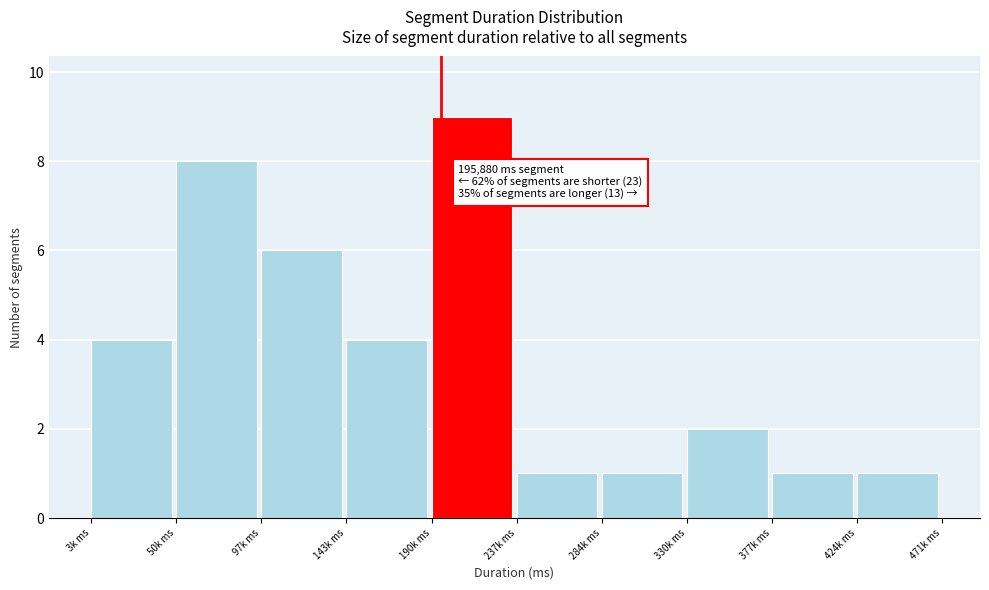

Reading right to left, list all the values displayed in this chart.

424k ms=1	377k ms=1	330k ms=2	284k ms=1	237k ms=1	190k ms=9	143k ms=4	97k ms=6	50k ms=8	3k ms=4